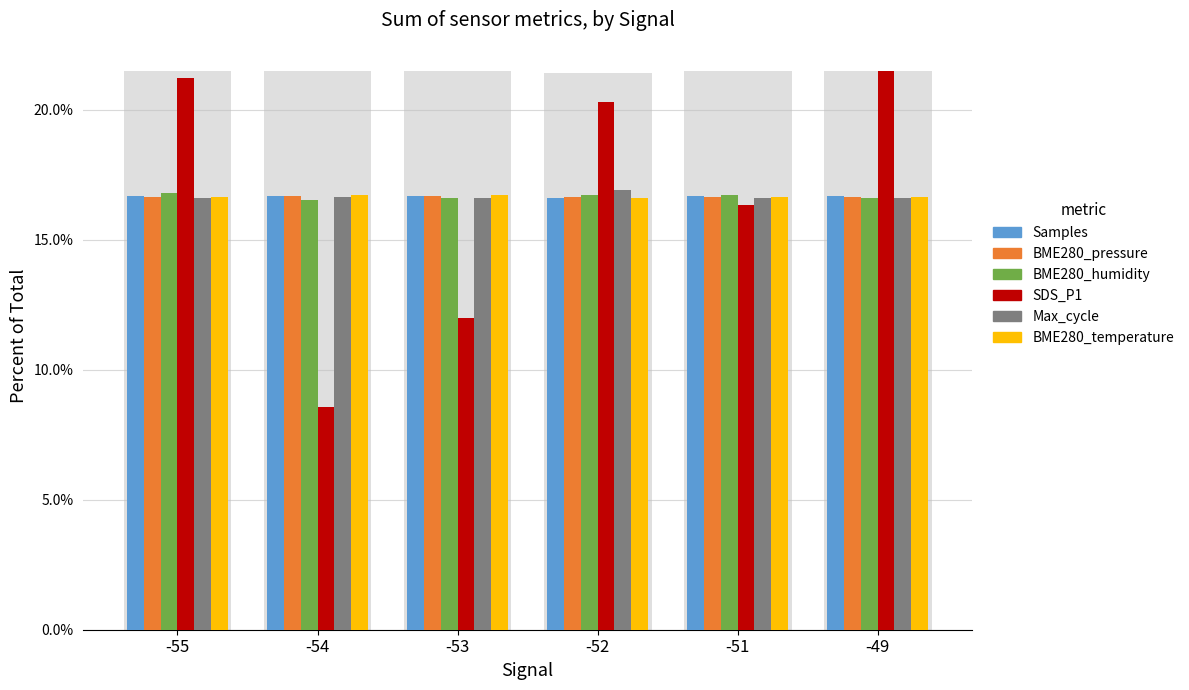

Reading left to right, transcribe all the data shown in this chart.

Samples: -55=0.2	-54=0.2	-53=0.2	-52=0.2	-51=0.2	-49=0.2
BME280_pressure: -55=0.2	-54=0.2	-53=0.2	-52=0.2	-51=0.2	-49=0.2
BME280_humidity: -55=0.2	-54=0.2	-53=0.2	-52=0.2	-51=0.2	-49=0.2
SDS_P1: -55=0.2	-54=0.1	-53=0.1	-52=0.2	-51=0.2	-49=0.2
Max_cycle: -55=0.2	-54=0.2	-53=0.2	-52=0.2	-51=0.2	-49=0.2
BME280_temperature: -55=0.2	-54=0.2	-53=0.2	-52=0.2	-51=0.2	-49=0.2